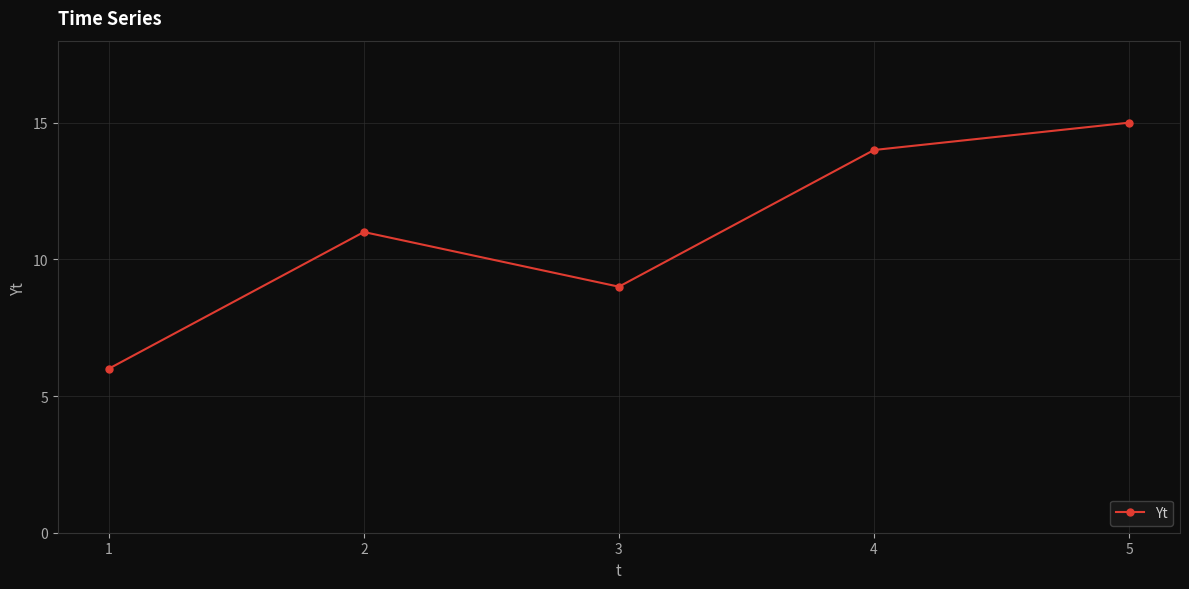

What is the difference between the maximum and minimum values?

9